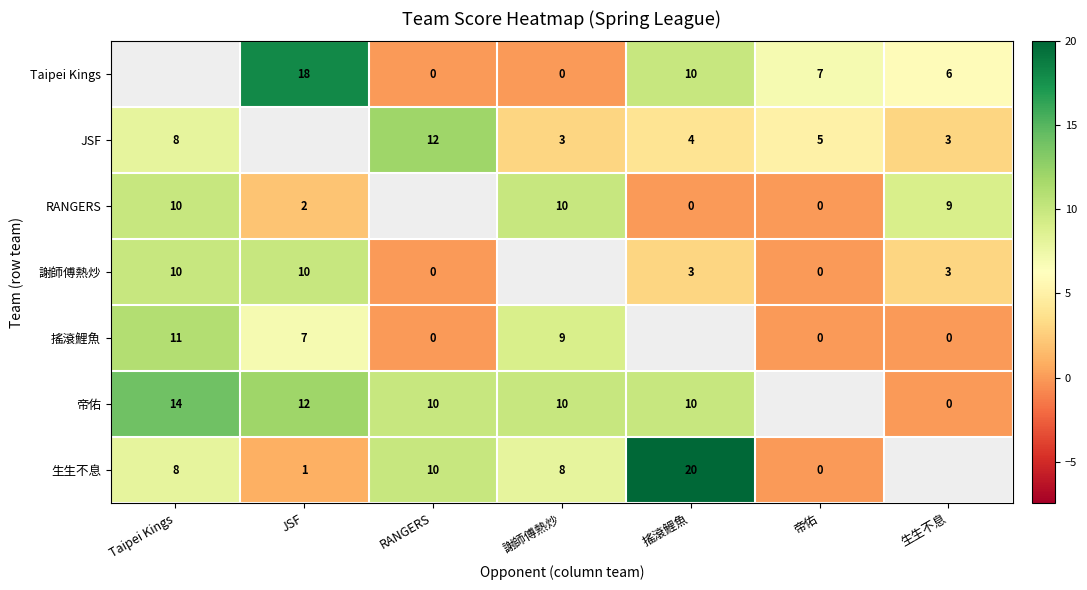

What is the sum of the JSF values at RANGERS and 謝師傅熱炒?

15